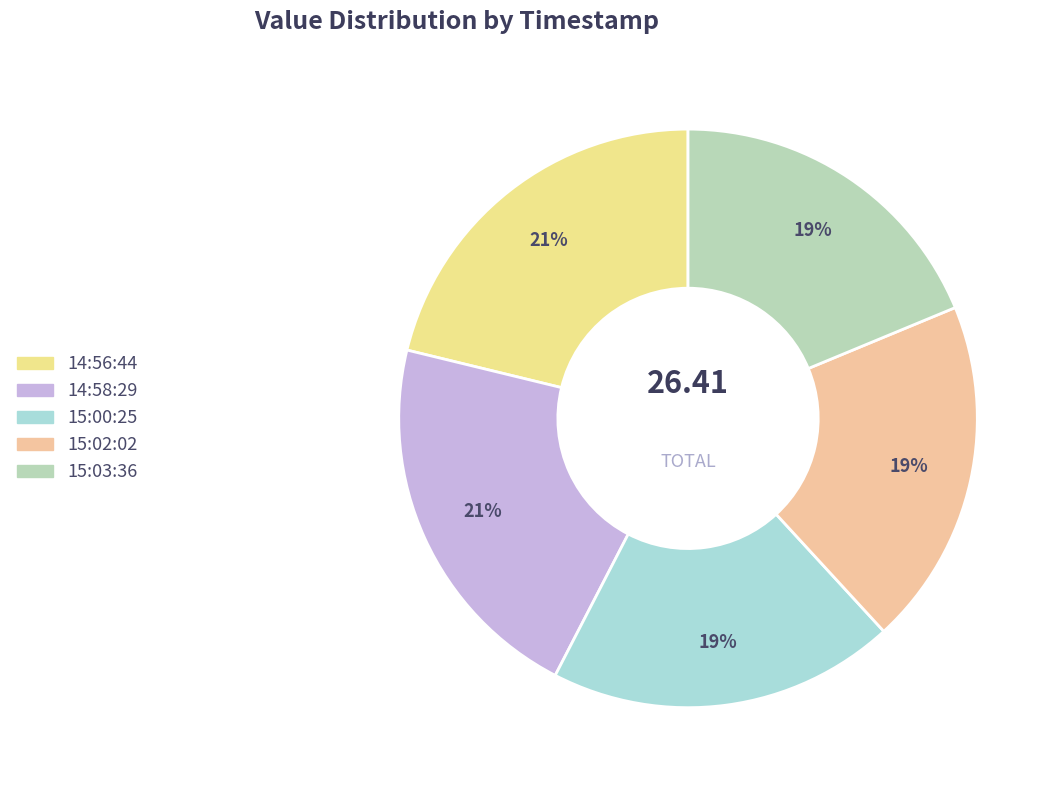

Rank the categories by value from lowest to highest.

2022-09-13T15:03:36.422Z, 2022-09-13T15:00:25.545Z, 2022-09-13T15:02:02.850Z, 2022-09-13T14:56:44.439Z, 2022-09-13T14:58:29.673Z